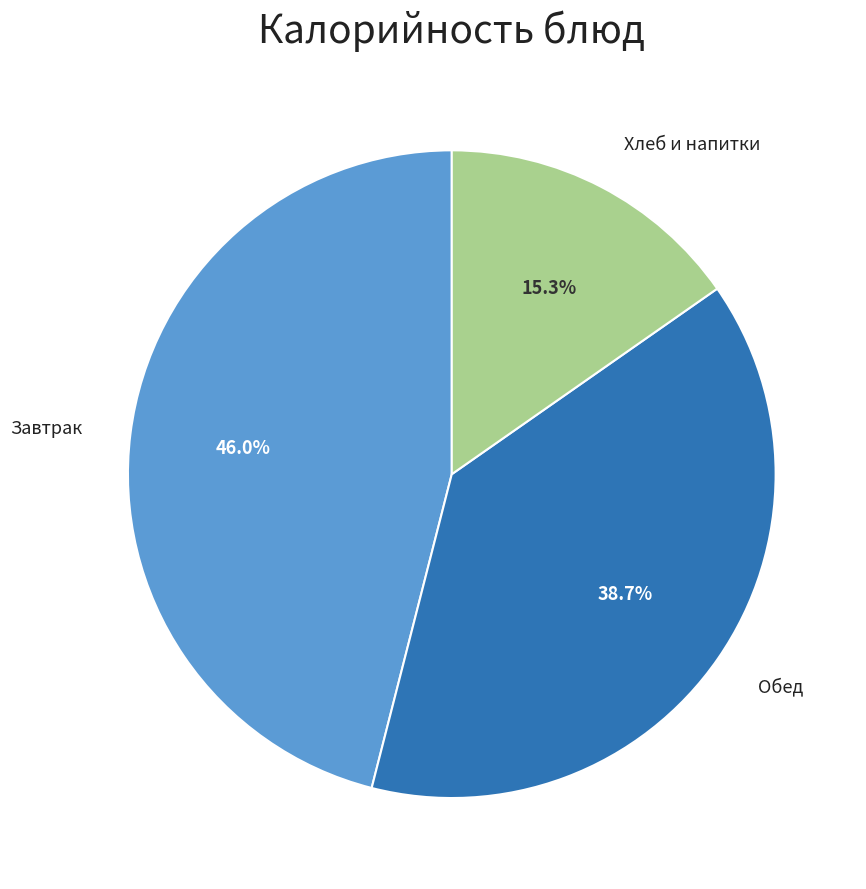

Does any single category account for the majority?

No